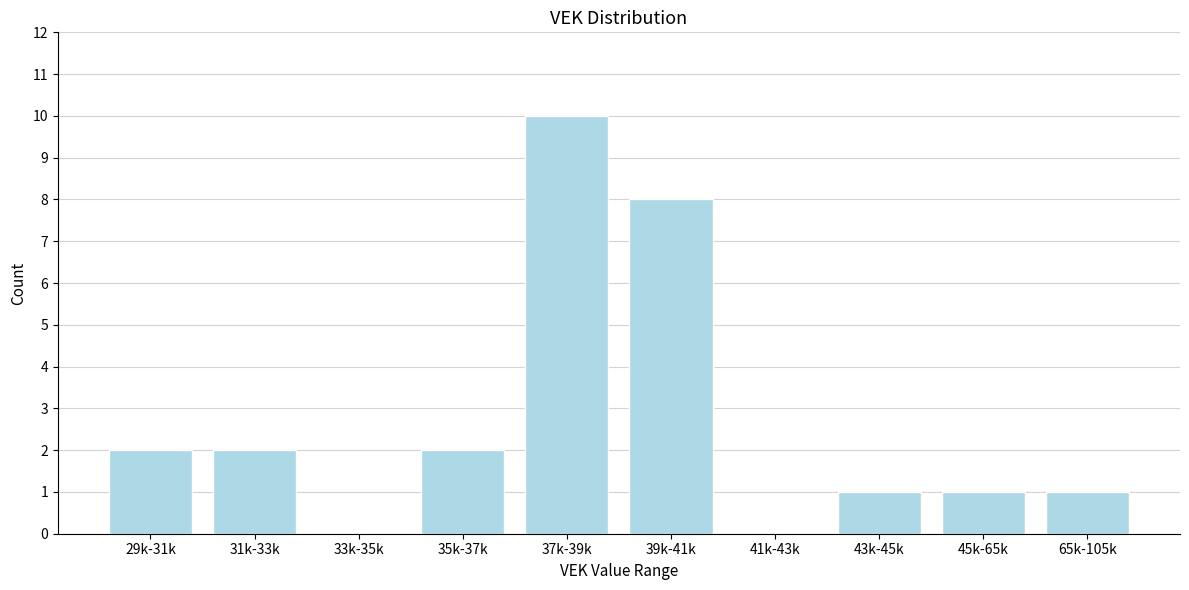

Reading left to right, what are all the values shown in this chart?

29k-31k=2	31k-33k=2	33k-35k=0	35k-37k=2	37k-39k=10	39k-41k=8	41k-43k=0	43k-45k=1	45k-65k=1	65k-105k=1